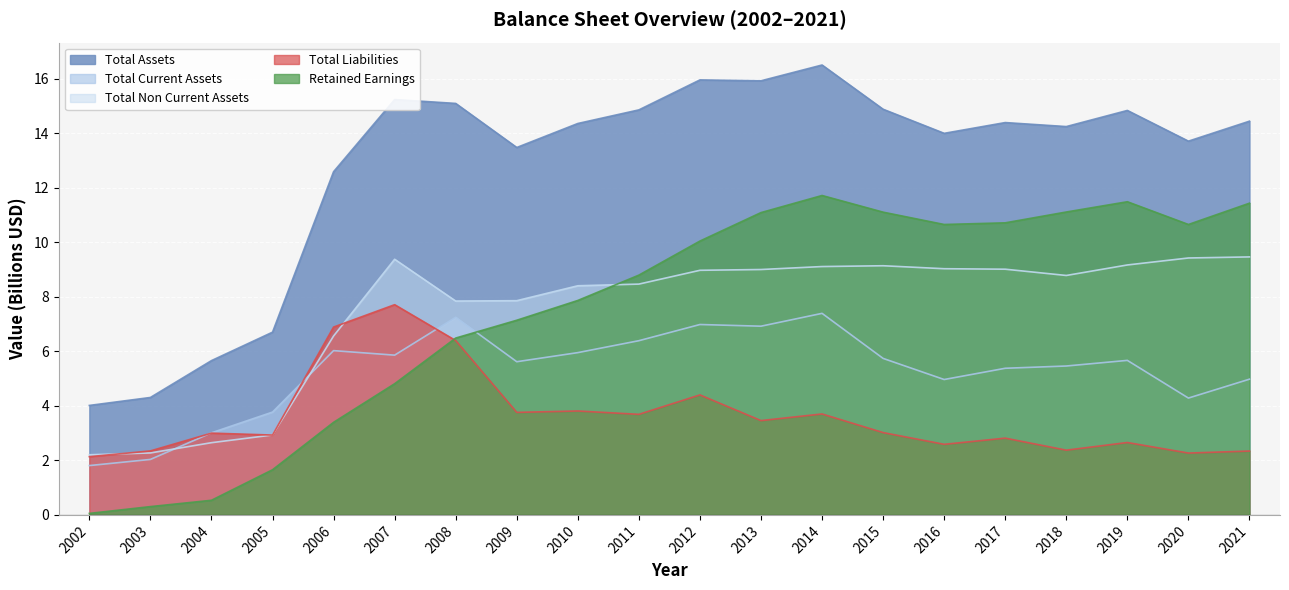

Count the number of data series in this chart.

5